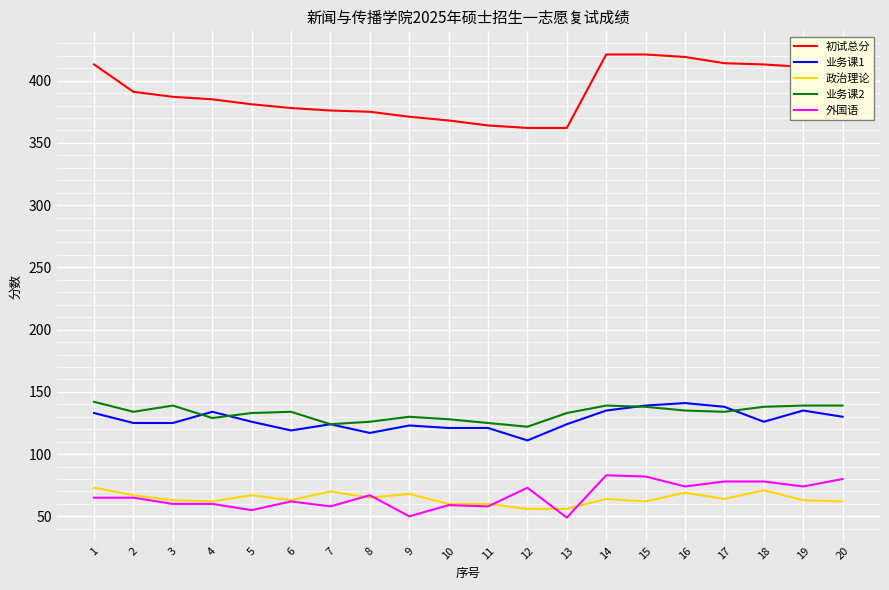

What are all the series names shown in the legend?

初试总分, 业务课1, 政治理论, 业务课2, 外国语